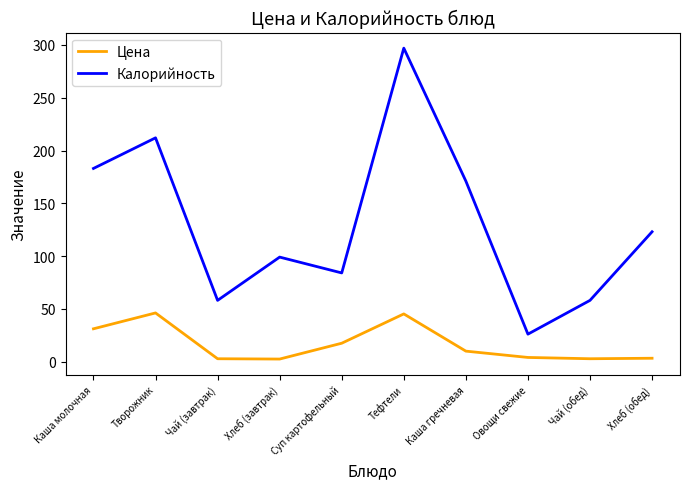

What is the minimum value for Цена?

2.4